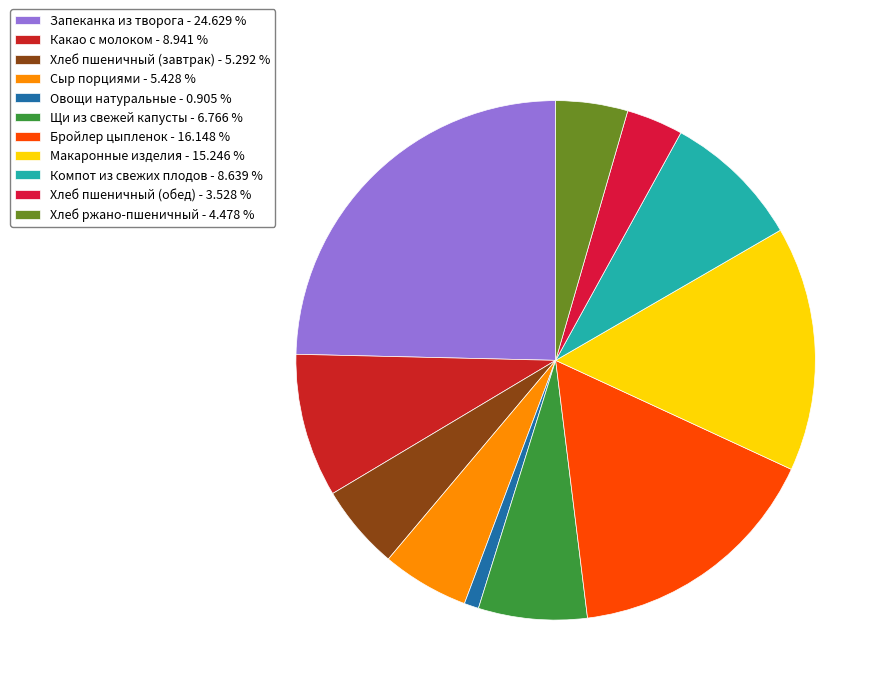

Is it true that Щи из свежей капусты is 1% of the pie?

False